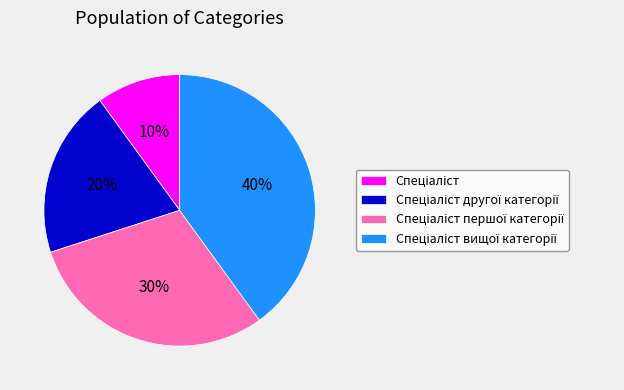

To the nearest percent, what is the average slice percentage?

25%